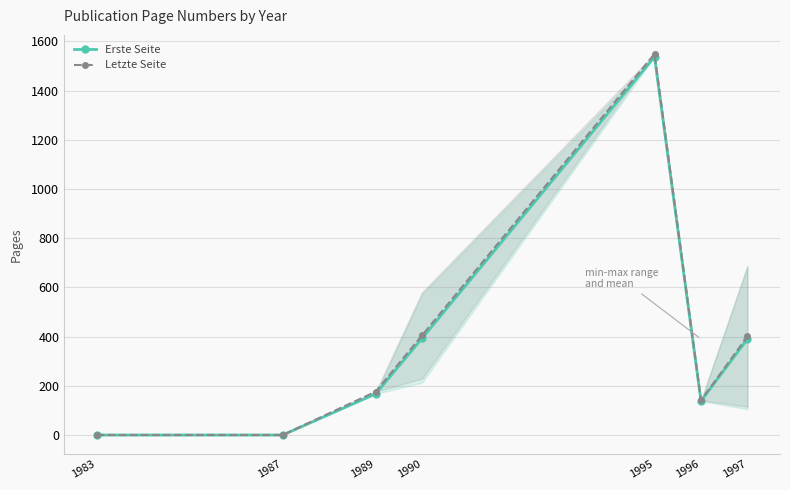

What is the sum of the Letzte Seite values at 1995 and 1987?

1549.0